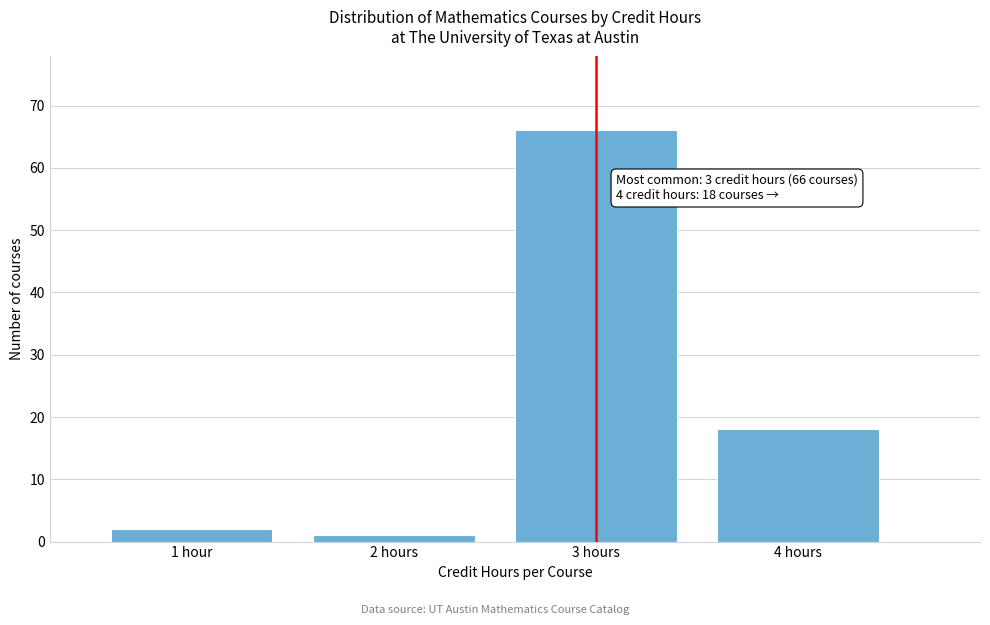

Reading left to right, extract all data points from this chart.

1 hour=2	2 hours=1	3 hours=66	4 hours=18